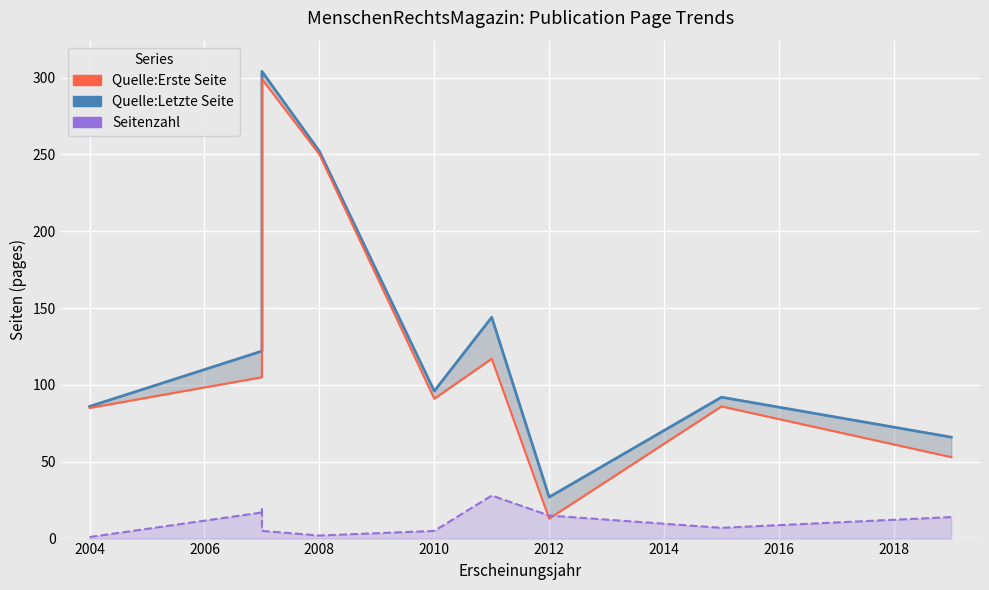

True or false: Quelle:Letzte Seite has a value of 46 at 2004.

False